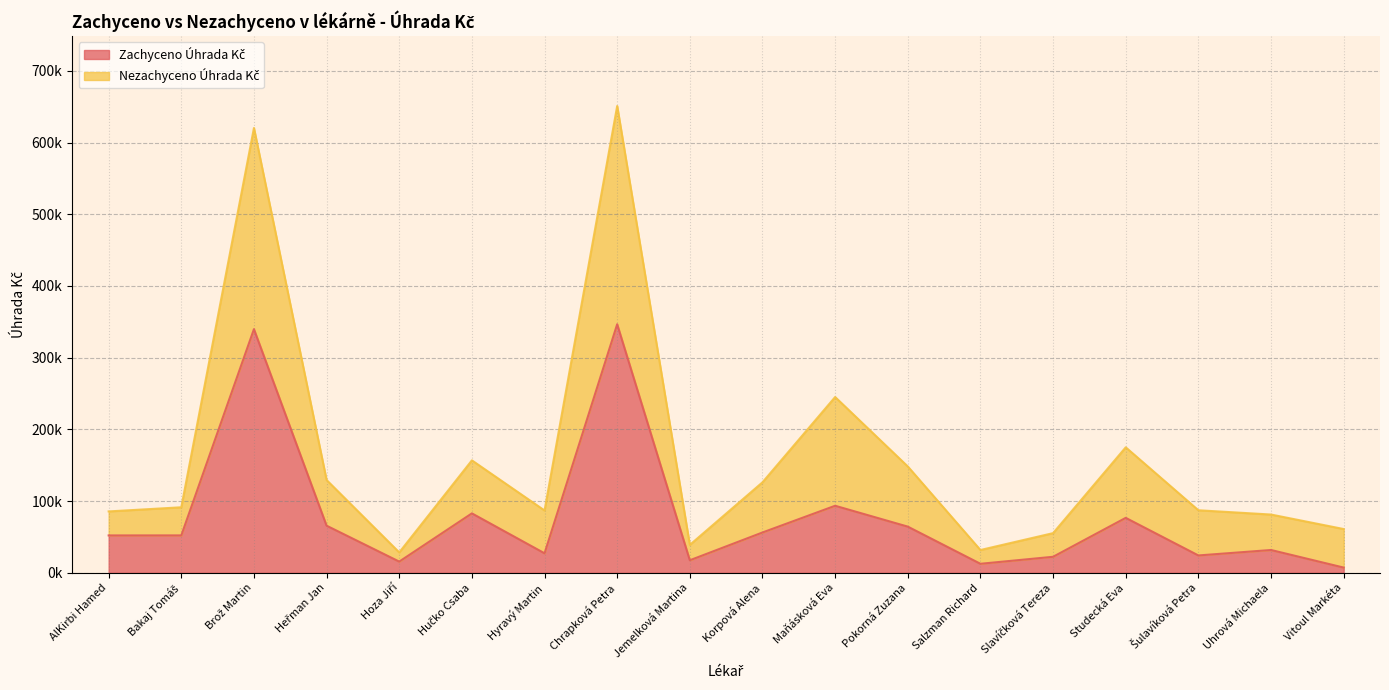

Which has a higher value, Jemelková Martina or Heřman Jan?

Heřman Jan